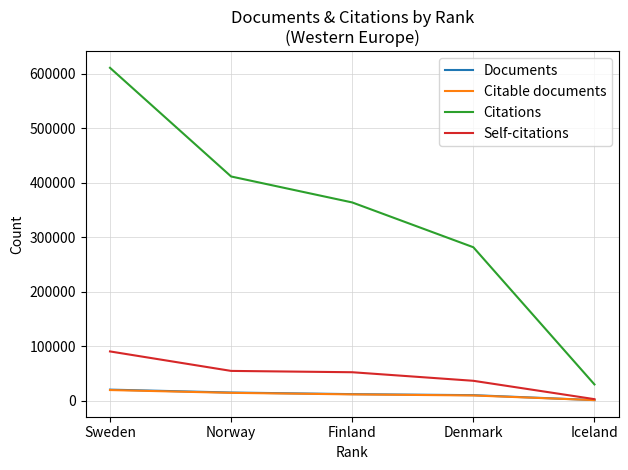

What is the difference between the Documents values at Finland and Sweden?

8274